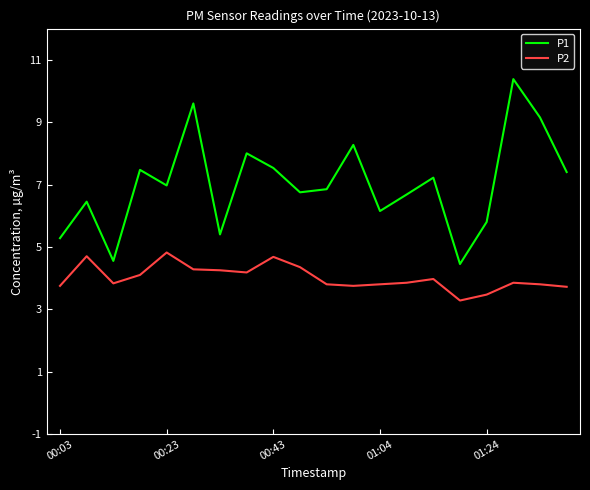

What is the minimum value for P2?

3.3